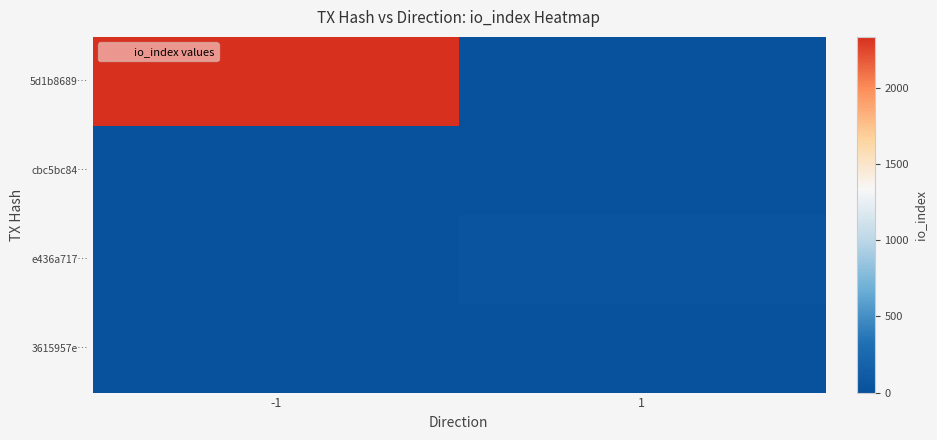

Which label corresponds to the smallest value in the chart?

1